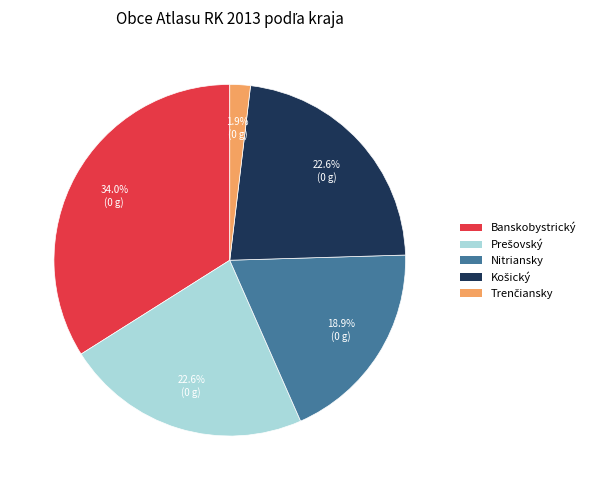

How much of the chart is everything except Nitriansky?

81.1%